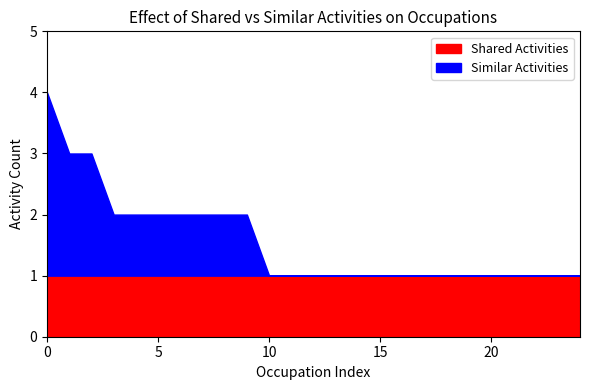

Rank the series by their average value, from highest to lowest.

Shared Activities, Similar Activities